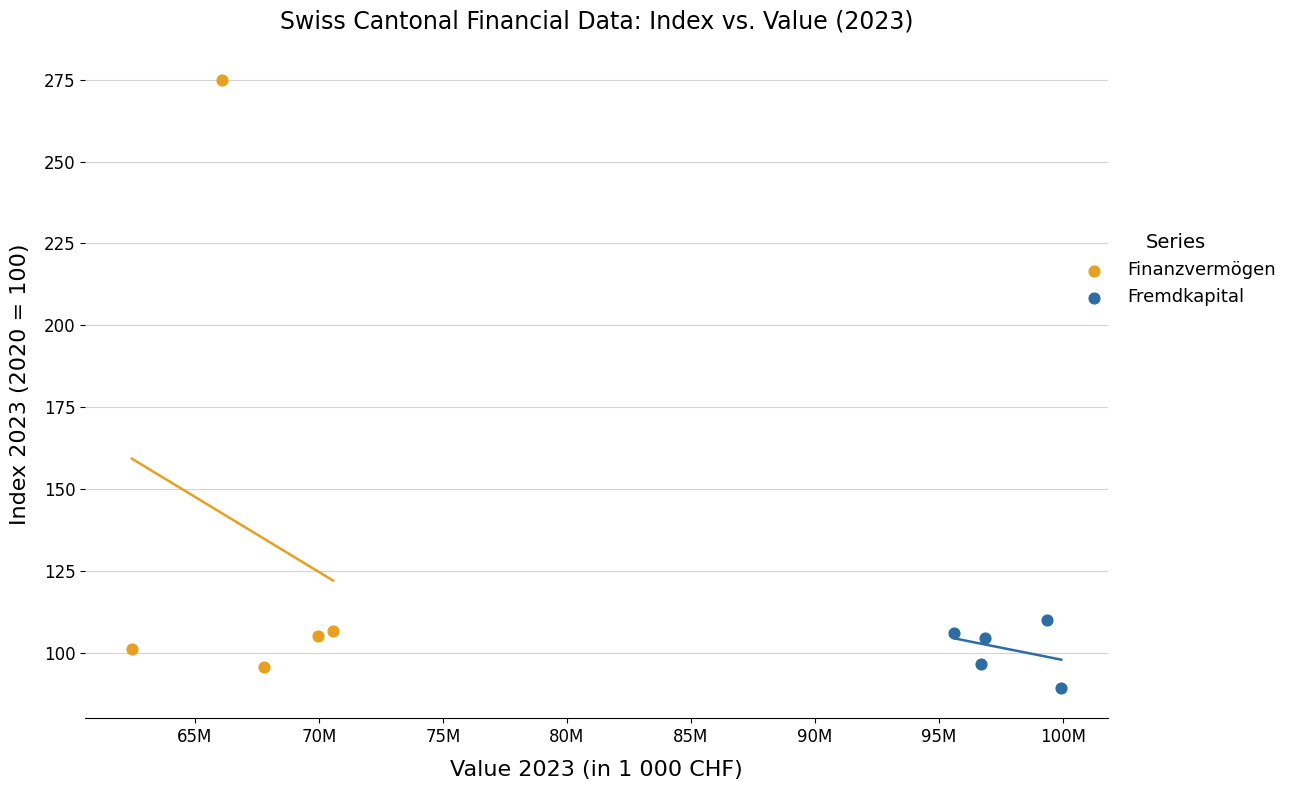

Which series reaches the maximum Y coordinate?

Finanzvermögen